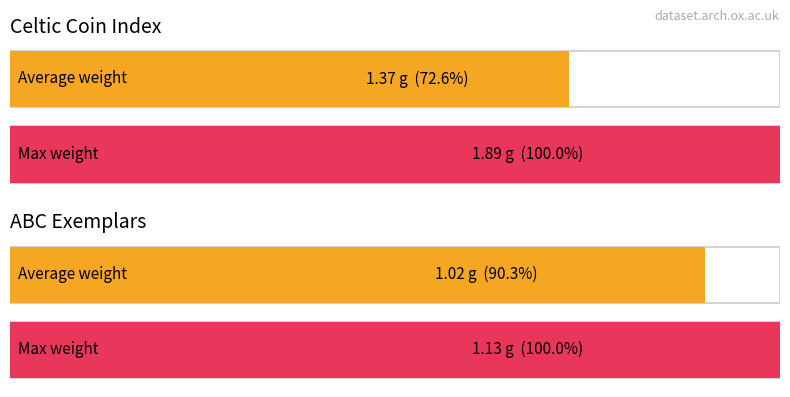

Where does the Average weight series first go above 1?

Celtic Coin Index